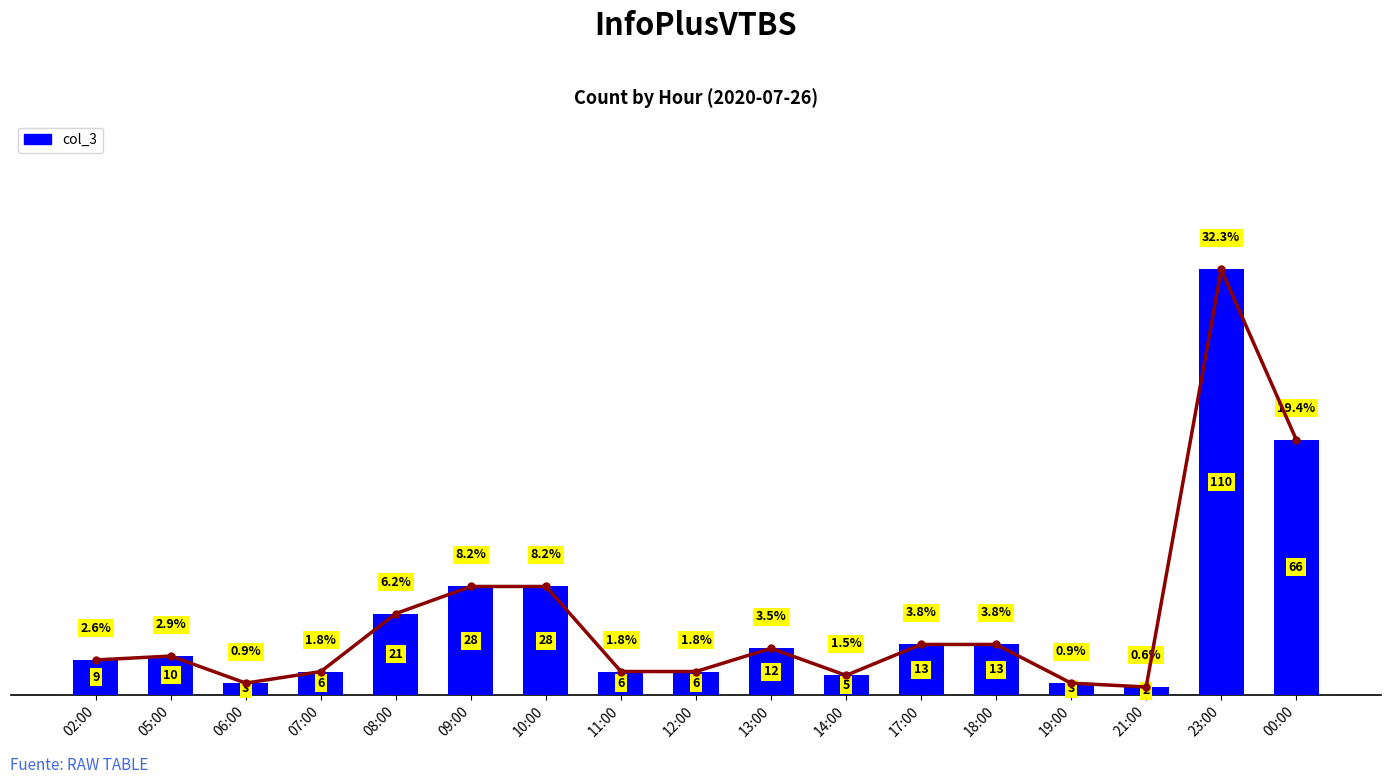

What is the maximum value shown in the chart?

110